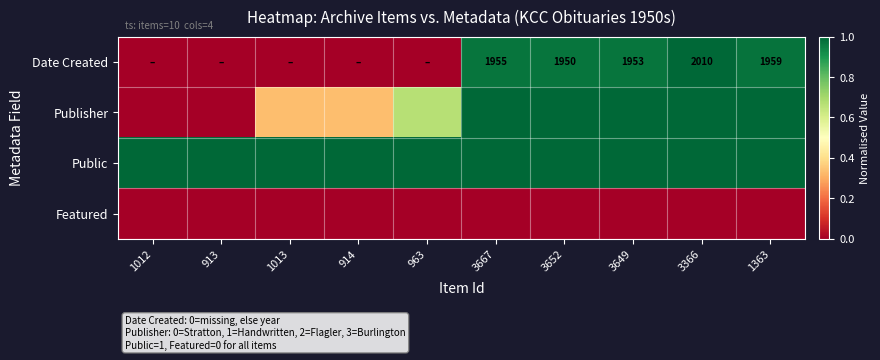

What is the greatest value displayed?

1.0